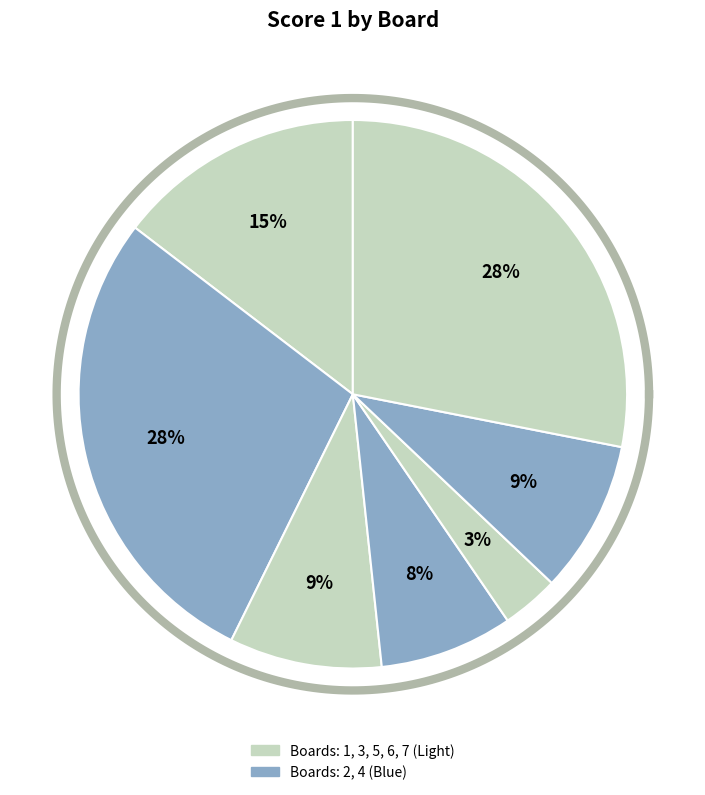

Combined, what portion of the pie is 6 and 1?

23.6%